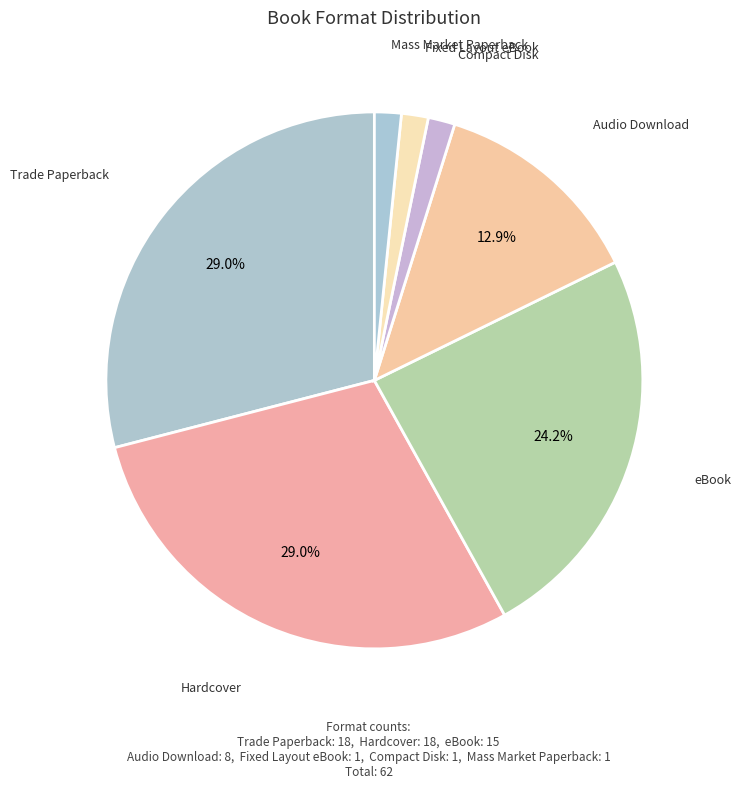

Which slice is the smallest?

Compact Disk